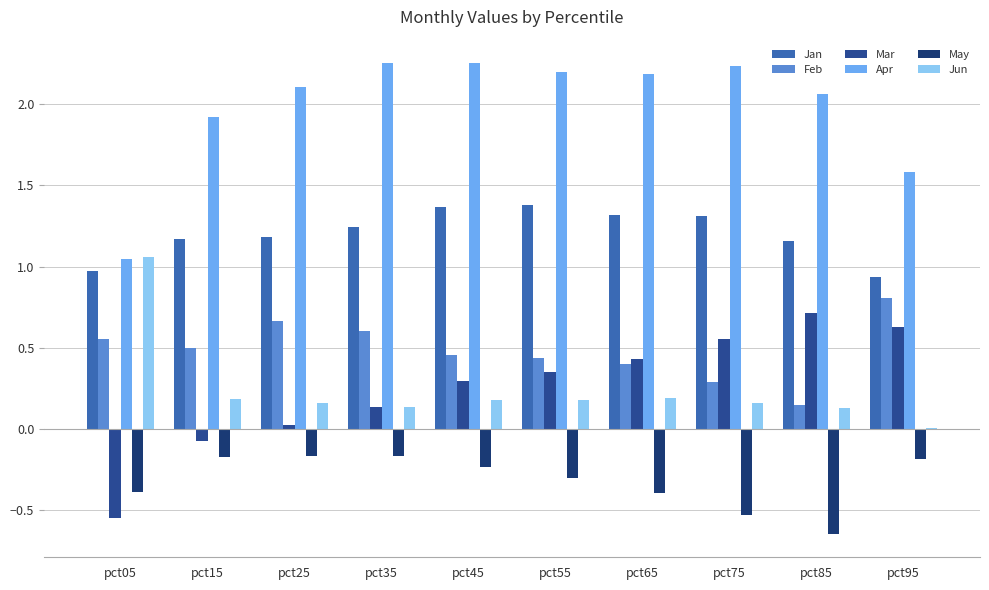

The value of Jan at pct45 is 0.4. True or false?

False